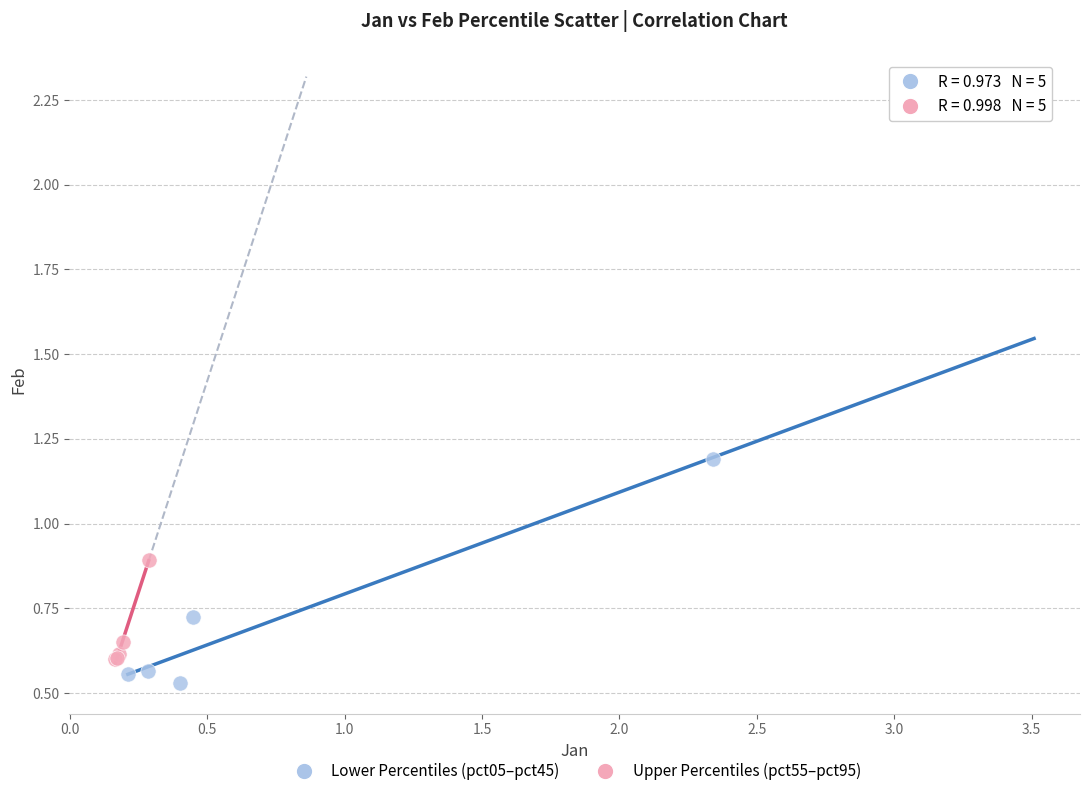

Which series reaches the maximum Y coordinate?

Lower Percentiles (pct05–pct45)